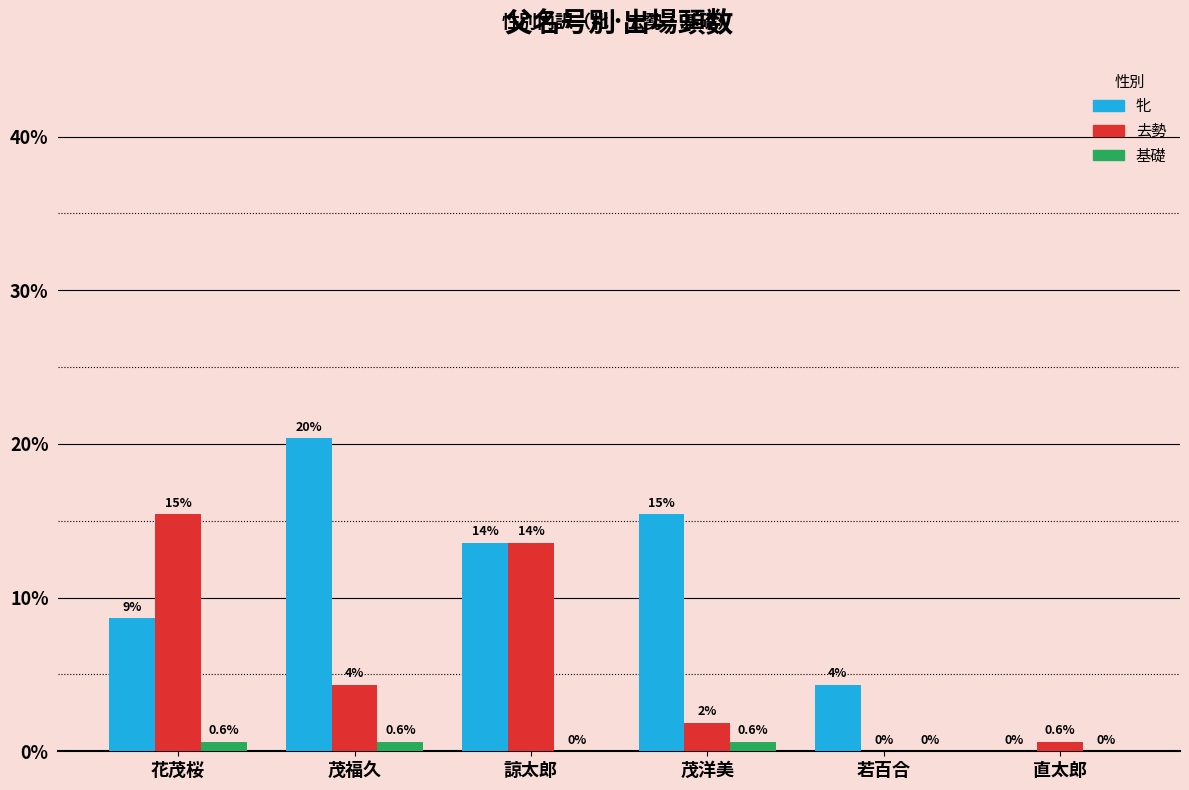

Which series changed the most between 茂洋美 and 若百合?

牝